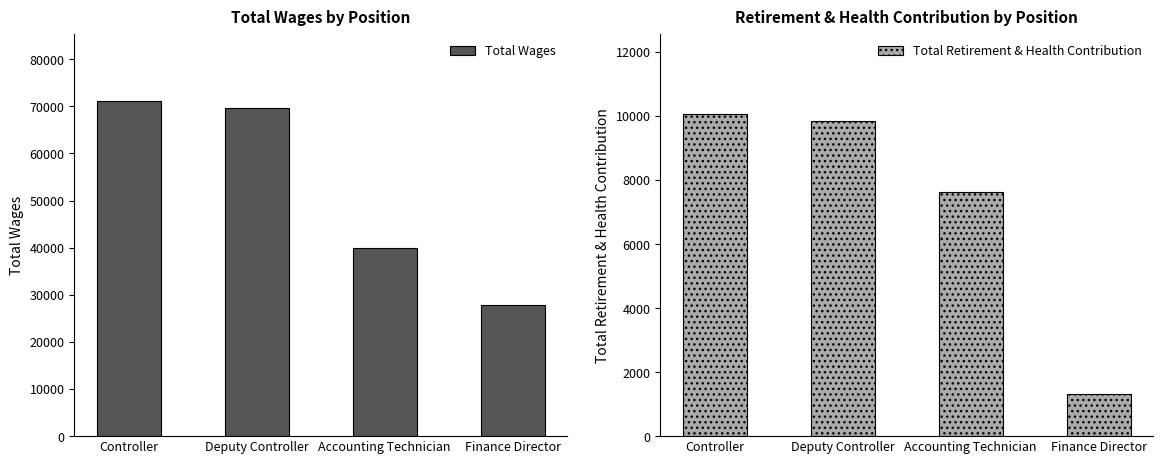

How many groups of bars are there?

4